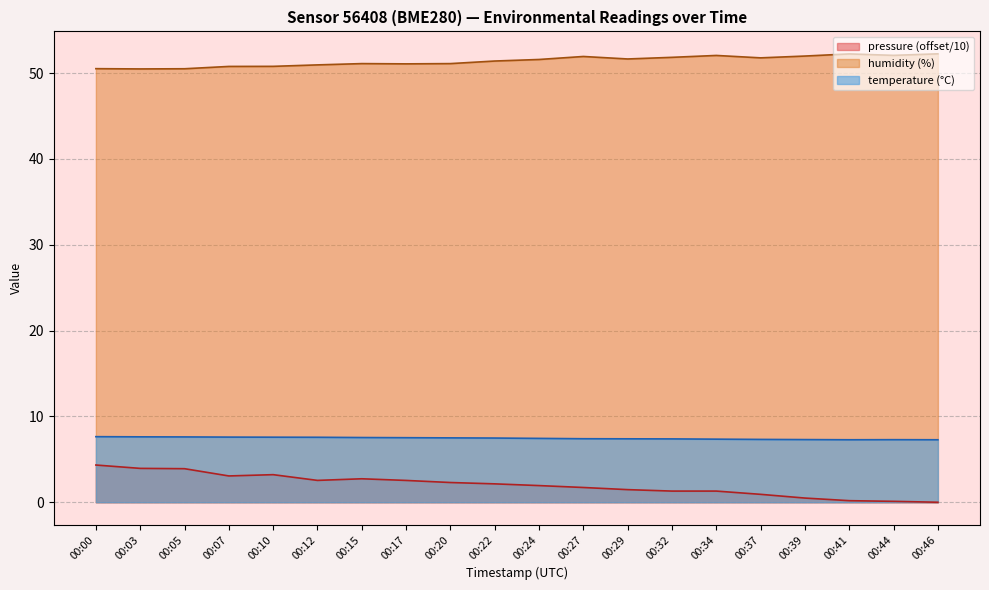

Where is the first local minimum for temperature?

00:41